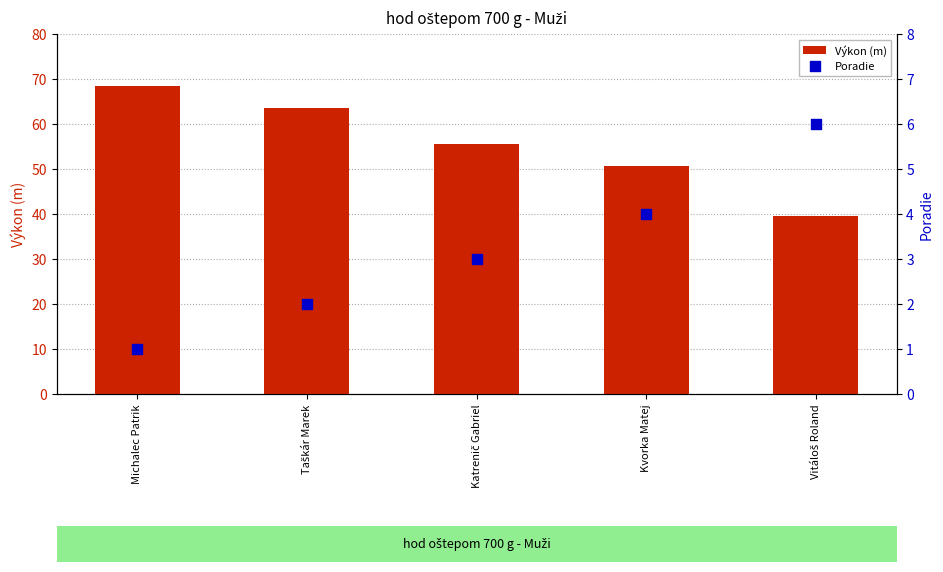

Which series contains the highest Y value?

Výkon (m)